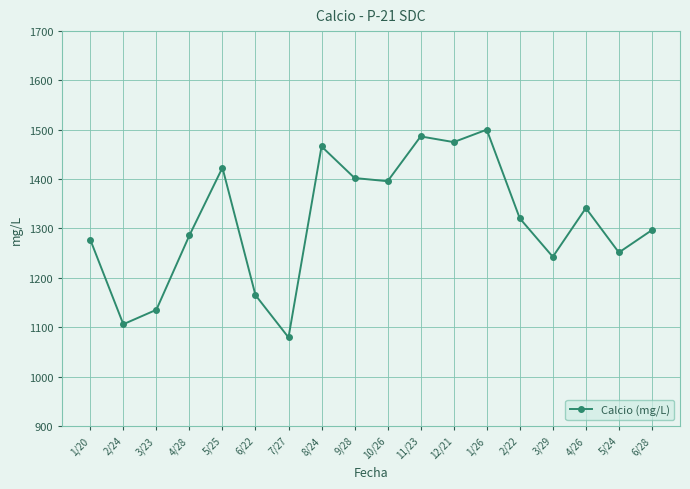

What is the approximate value at 6/28?

1296.7